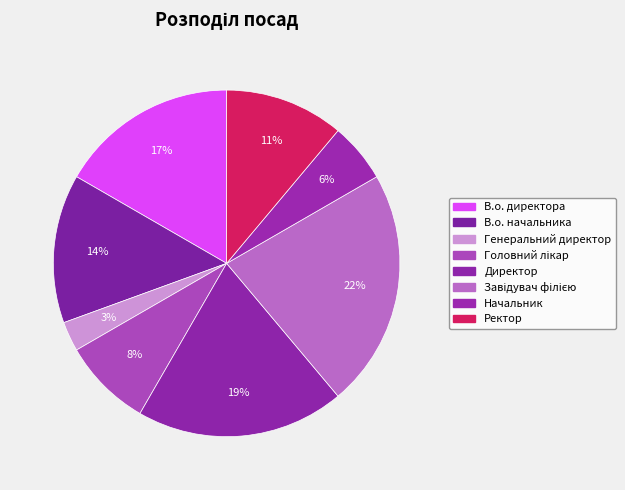

Do В.о. начальника and Завідувач філією together represent more than half of the pie?

No